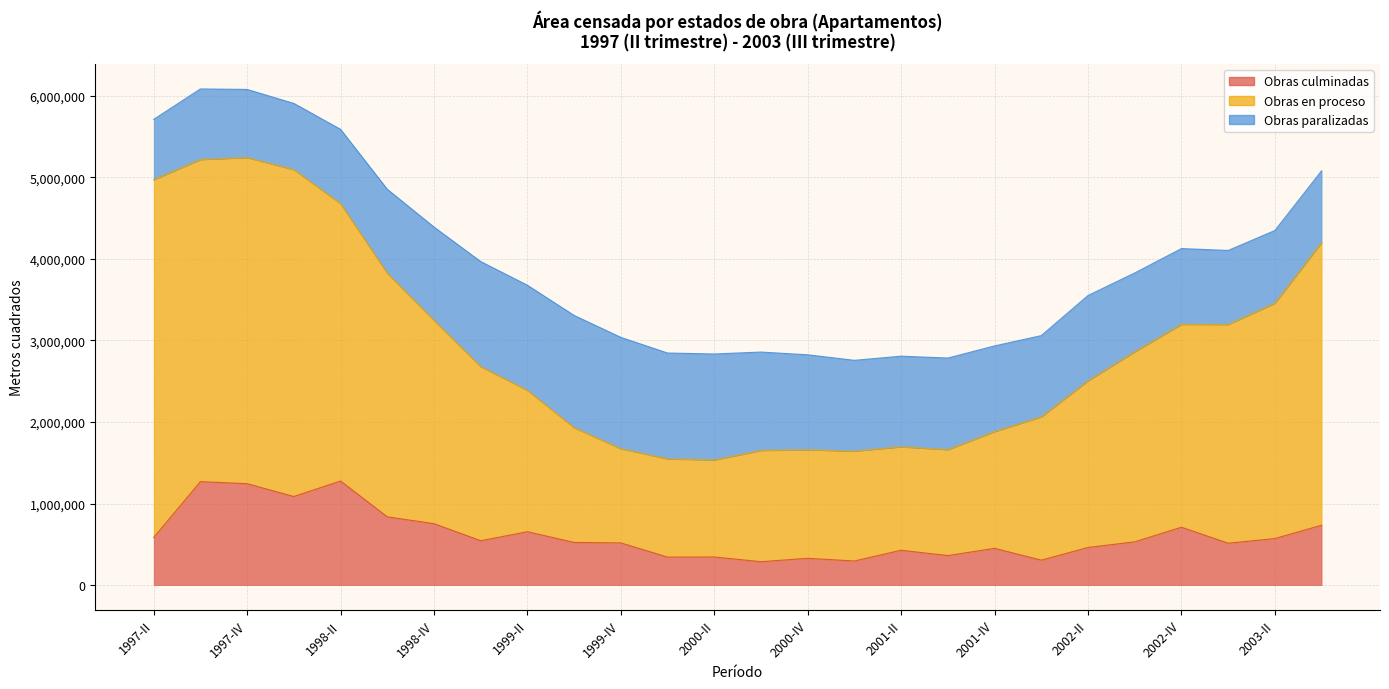

What is the label of the 9th point from the left?

1999-II